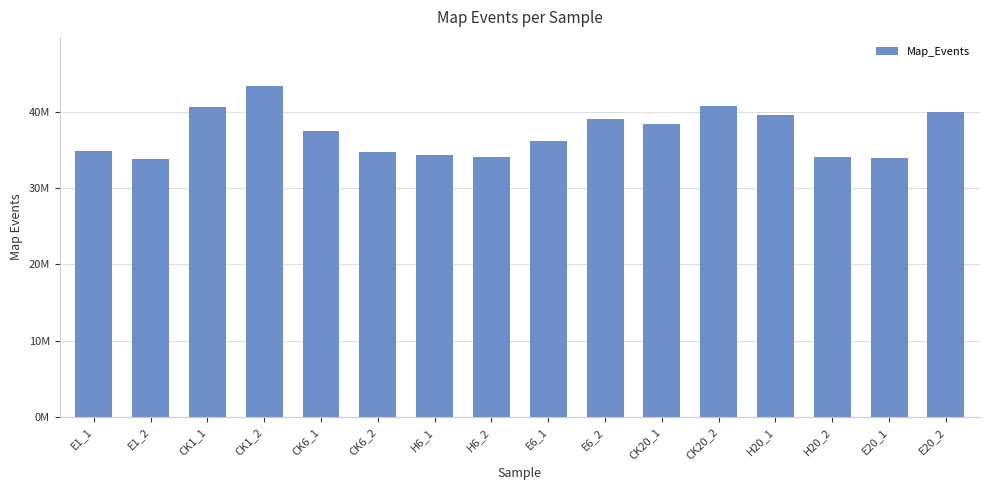

Are the bars horizontal?

No